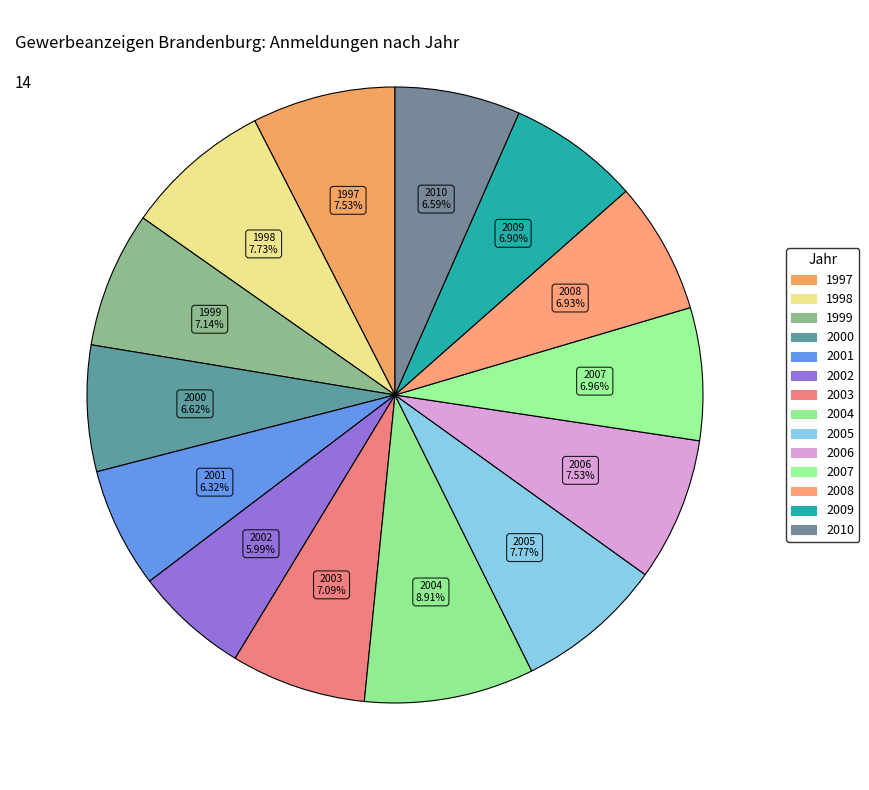

What is the smallest slice in the pie chart?

2002